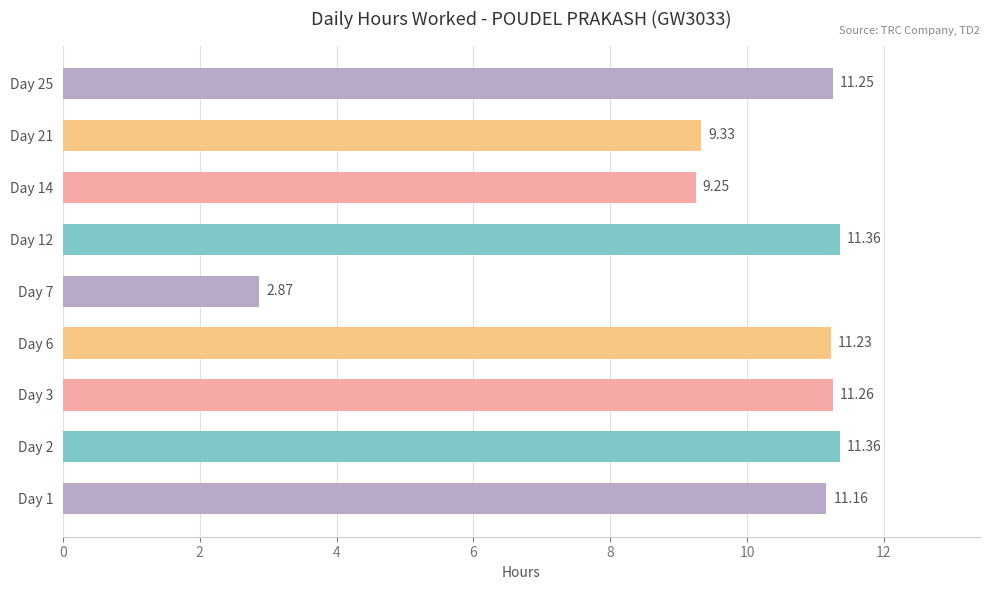

Between Day 3 and Day 2, which is larger?

Day 2